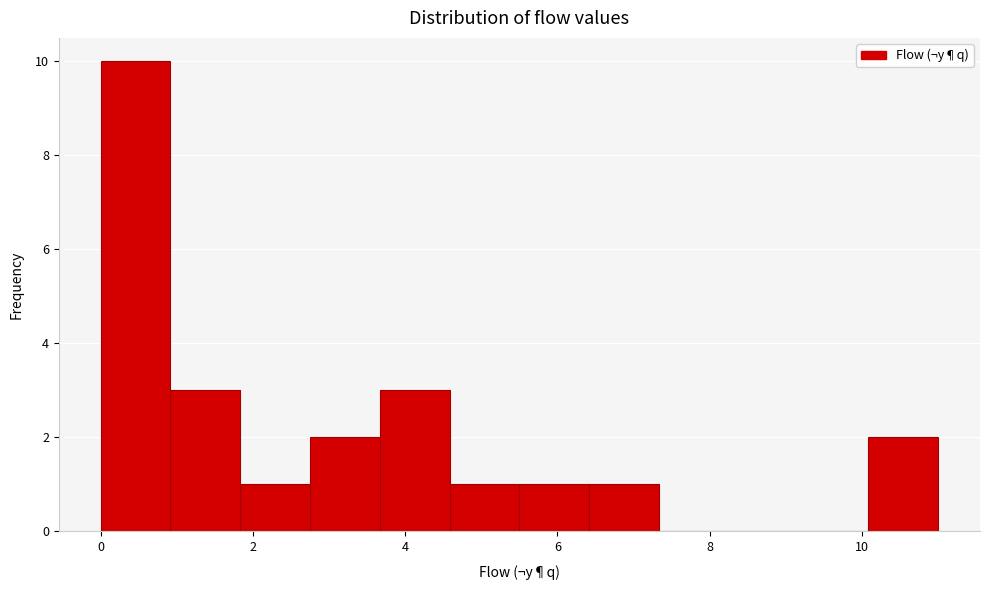

Reading left to right, list every bar in this chart as the range it spans on the x-axis followed by its height. Neither the bar edges nor the heights are printed on the chart, so give them approximately, as read against the axes.

0.0 to 1.0: 10
1.0 to 1.8: 3
1.8 to 2.8: 1
2.8 to 3.6: 2
3.6 to 4.6: 3
4.6 to 5.6: 1
5.6 to 6.4: 1
6.4 to 7.4: 1
7.4 to 8.2: 0
8.2 to 9.2: 0
9.2 to 10.0: 0
10.0 to 11.0: 2